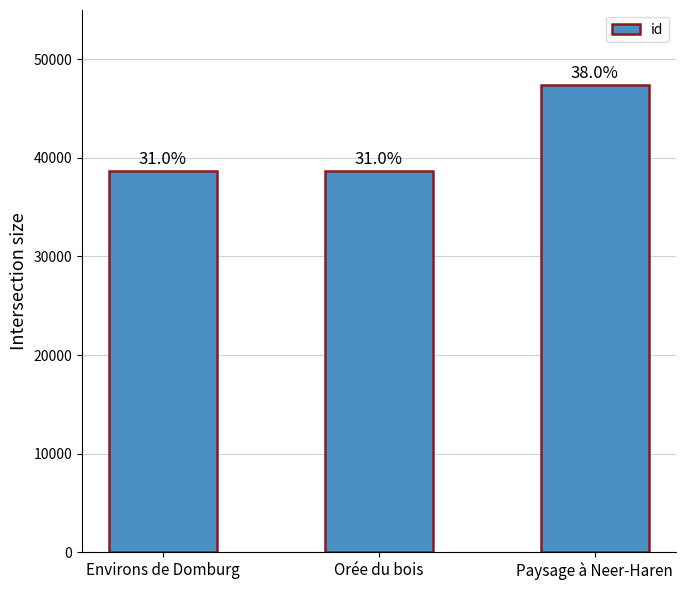

How many bars are there in total?

3